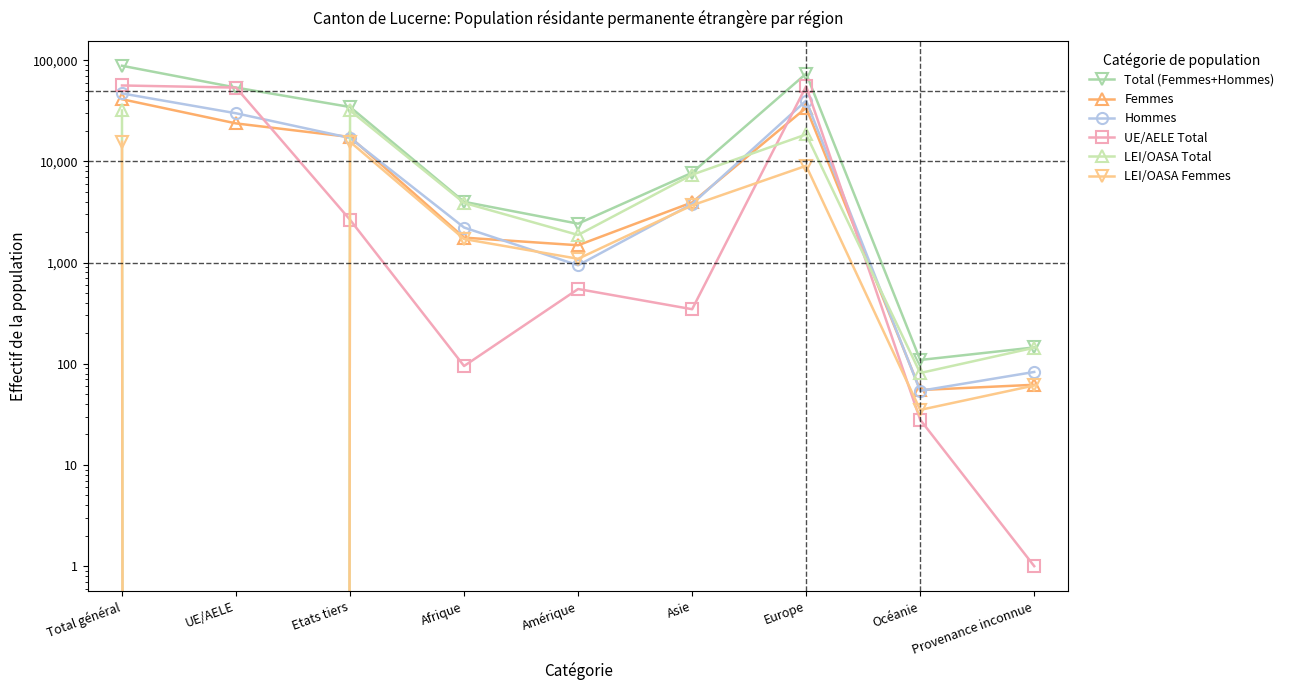

True or false: LEI/OASA Total has a value of 56656 at Etats tiers.

False